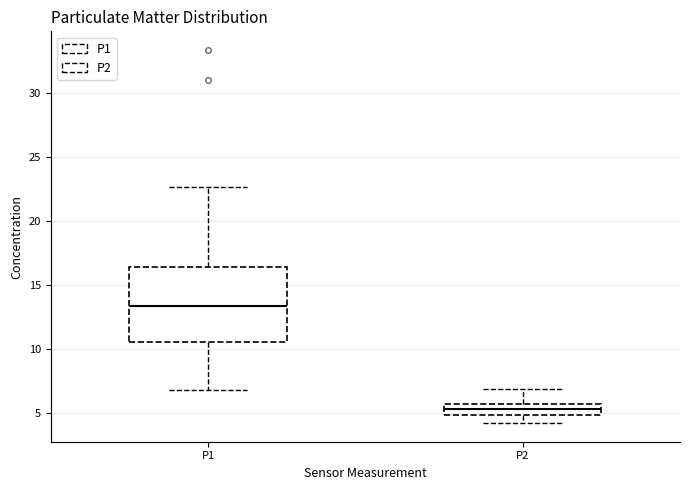

Reading left to right, transcribe this box plot: for each box, give where its median line is, the range the box spans, and where its two whiskers end, as read against the y-axis. The values are not printed on the chart, so give them approximately, as read against the axis.

P1: median 13.5, box 10.5 to 16.5, whiskers 7.0 to 22.5
P2: median 5.5 (inside the box), box 5.0 to 5.5, whiskers 4.0 to 7.0